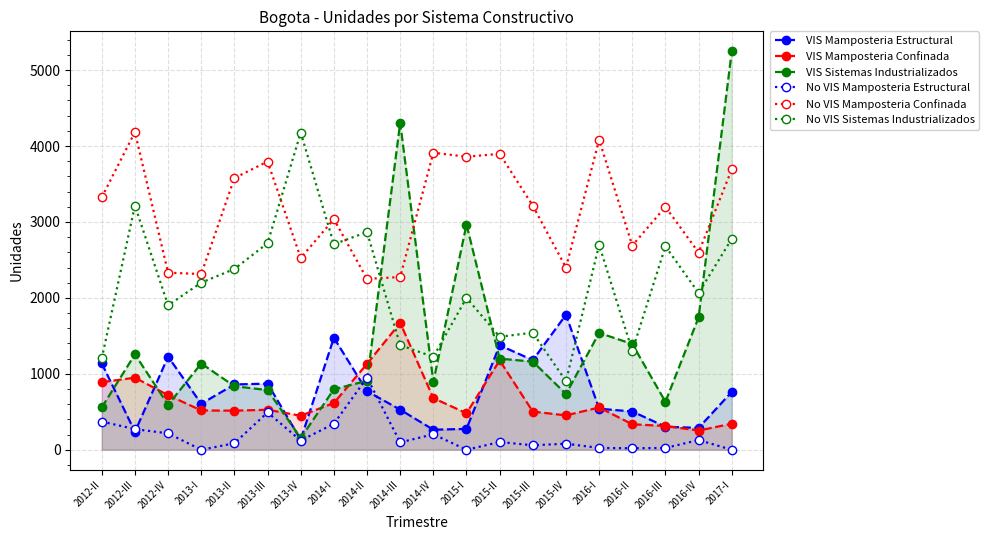

Which series has the largest range (max minus min)?

VIS Sistemas Industrializados